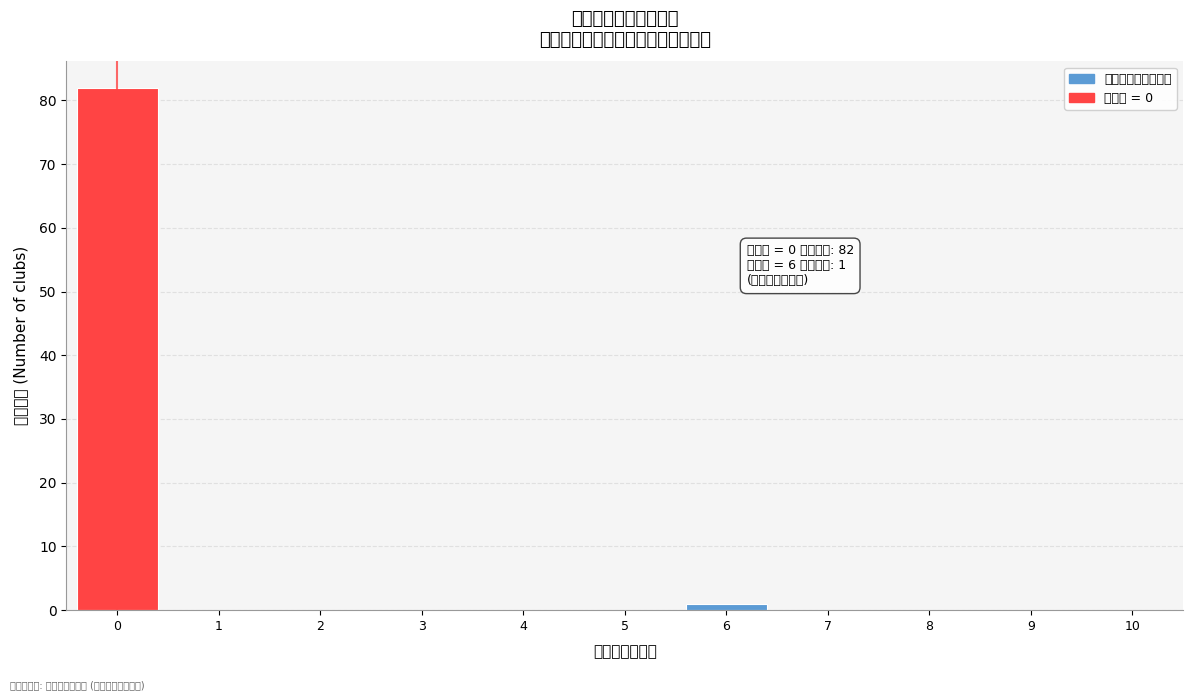

Reading left to right, extract all data points from this chart.

0=82	1=0	2=0	3=0	4=0	5=0	6=1	7=0	8=0	9=0	10=0